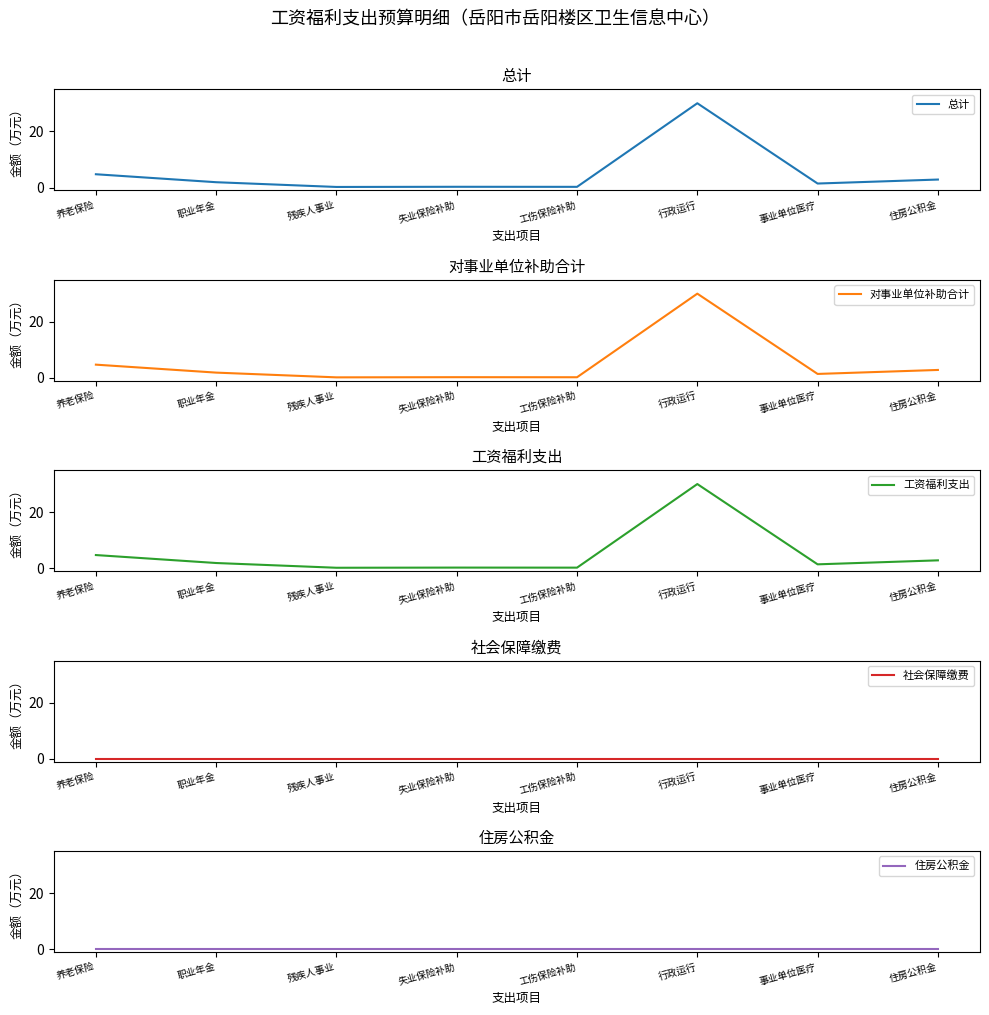

True or false: 对事业单位补助合计 and 工资福利支出 cross at least once.

False